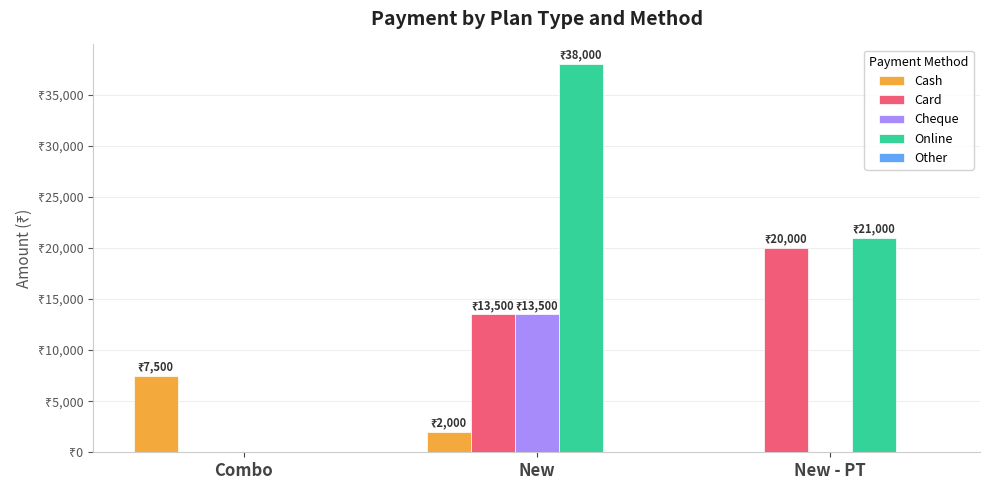

At how many categories does at least one series exceed 24140?

1